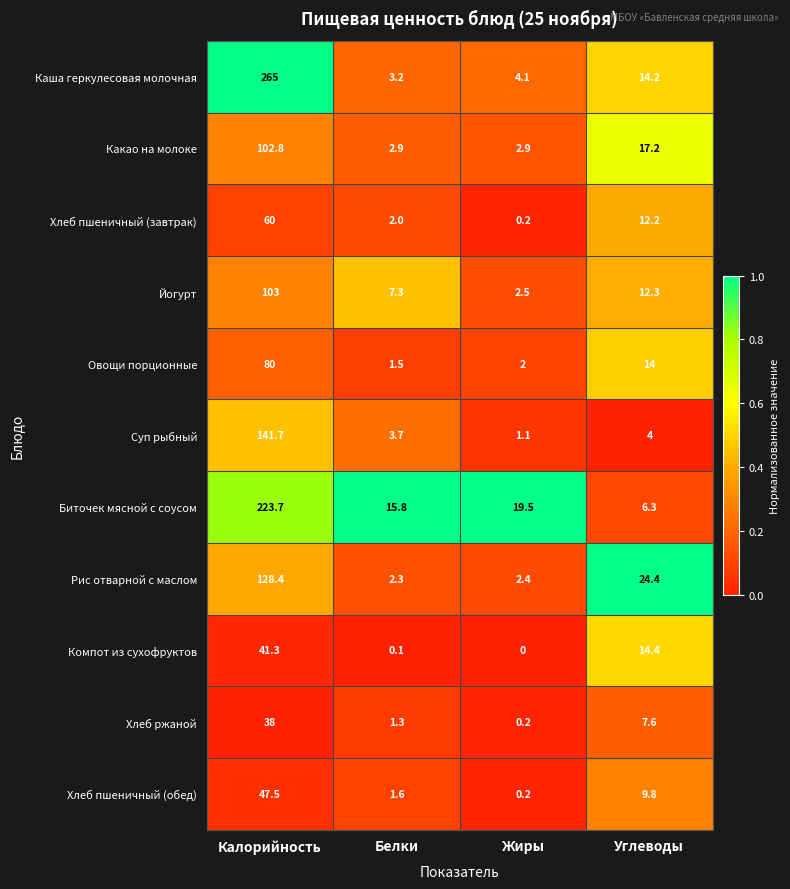

What is the total value across all series at Жиры?

35.1